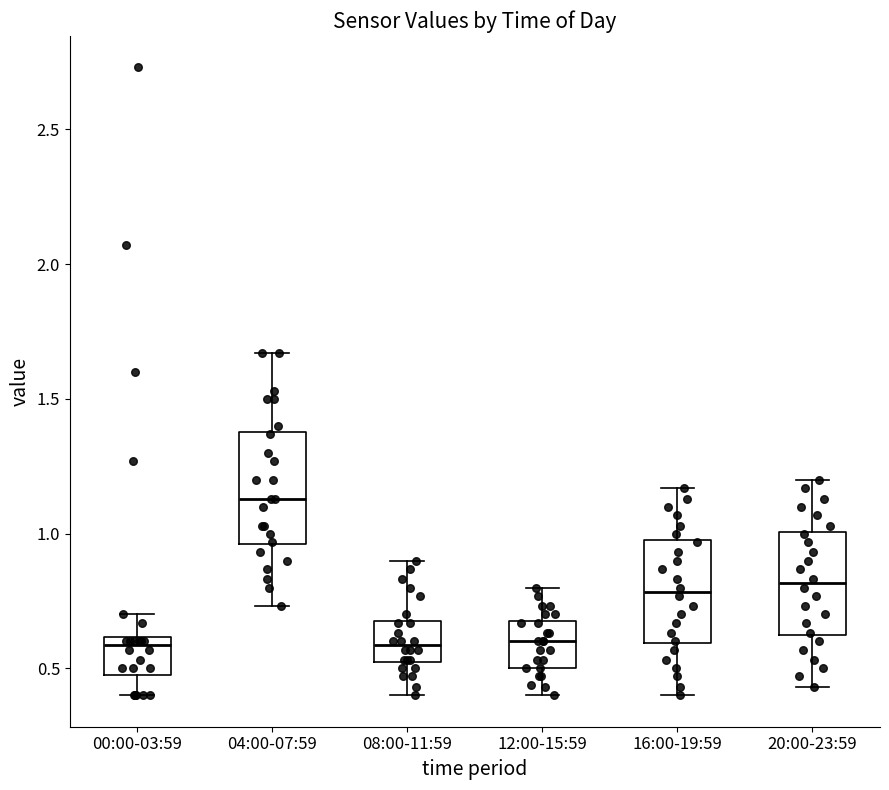

Reading left to right, read every box against the y-axis: the position of its median line, the range the box covers, and the ends of its whiskers. The values are not printed on the chart, so give them approximately, as read against the axis.

00:00-03:59: median 0.60 (just below the box's upper edge), box 0.50 to 0.60, whiskers 0.40 to 0.70
04:00-07:59: median 1.15, box 0.95 to 1.40, whiskers 0.75 to 1.65
08:00-11:59: median 0.60, box 0.50 to 0.70, whiskers 0.40 to 0.90
12:00-15:59: median 0.60, box 0.50 to 0.70, whiskers 0.40 to 0.80
16:00-19:59: median 0.80, box 0.60 to 1.00, whiskers 0.40 to 1.15
20:00-23:59: median 0.80, box 0.60 to 1.00, whiskers 0.45 to 1.20